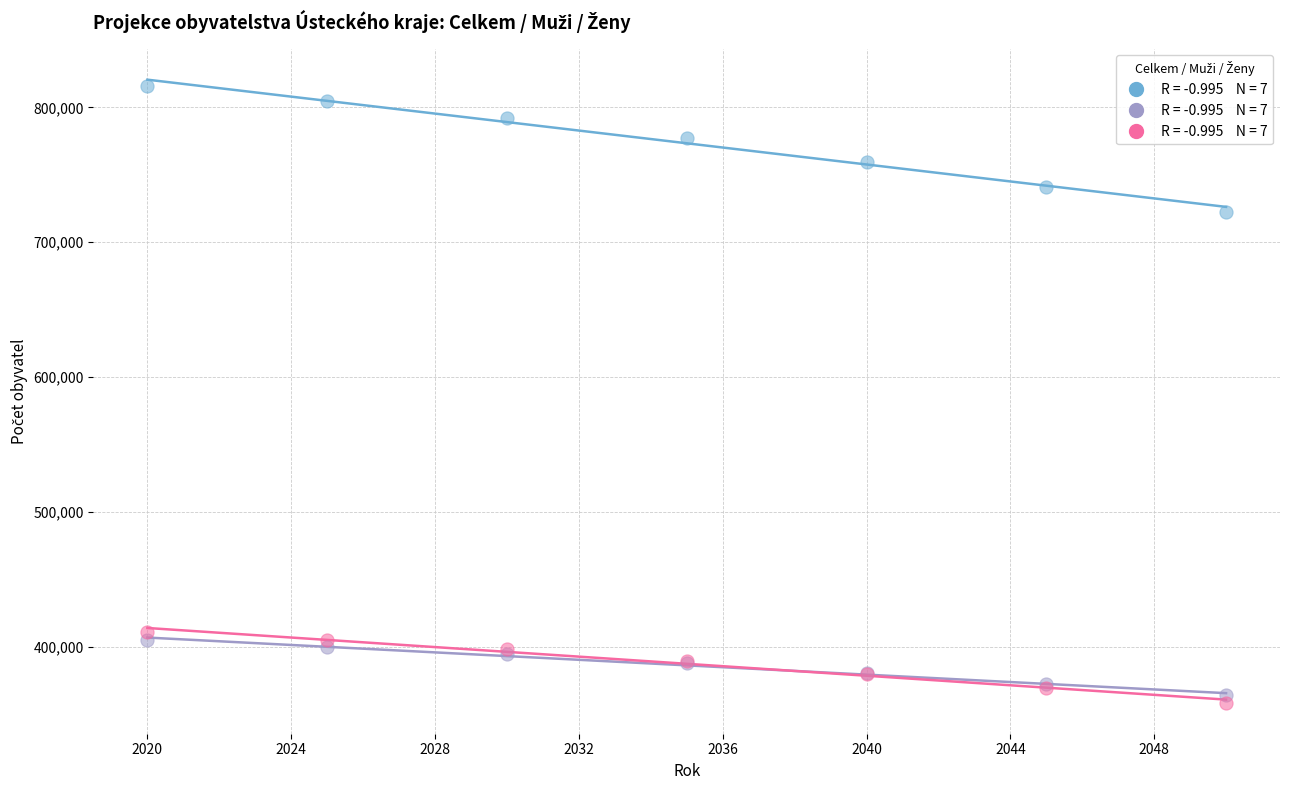

Across all series, what Y value is closest to 587103?

722329